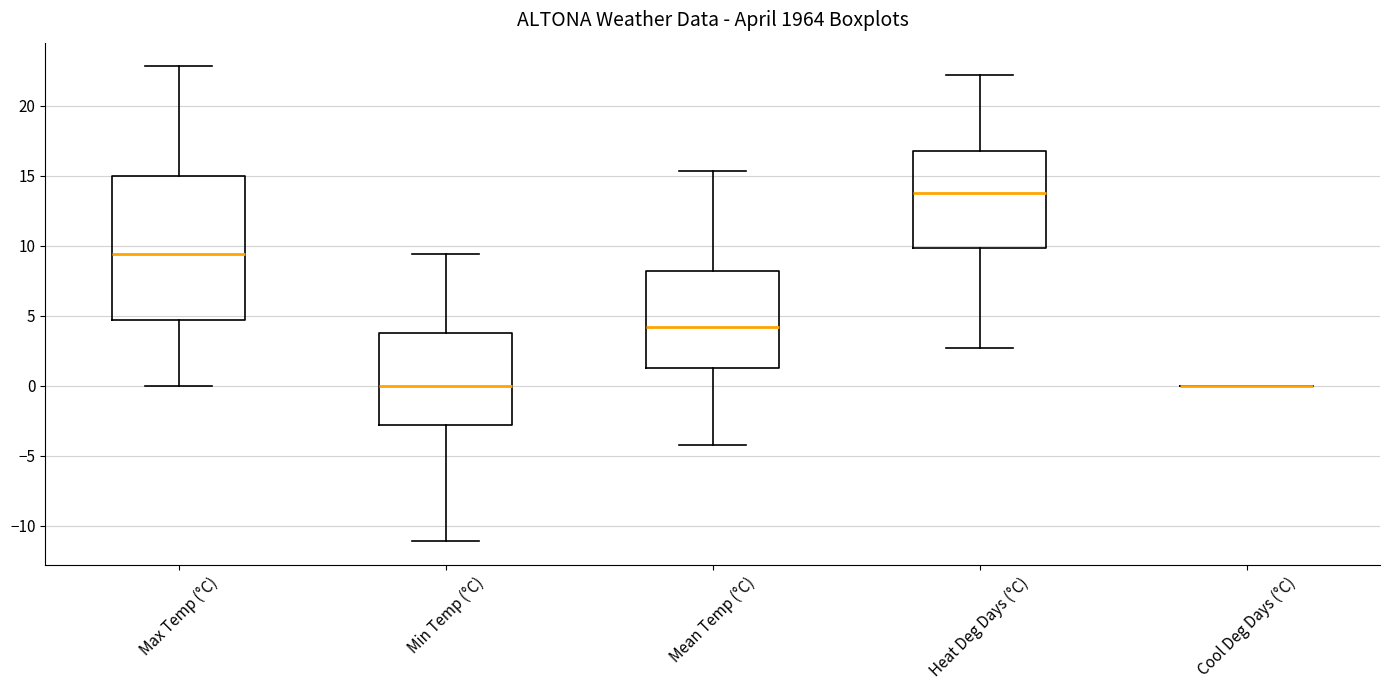

Where is the upper edge of the box for Heat Deg Days (°C) on the y-axis? The values are not printed on the chart, so give them approximately, as read against the axis.

17.0